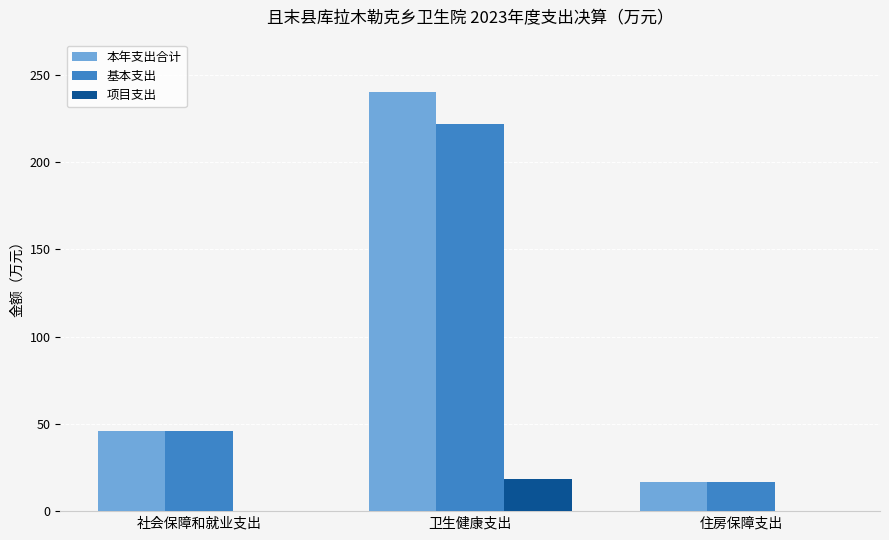

How many groups of bars are there?

3